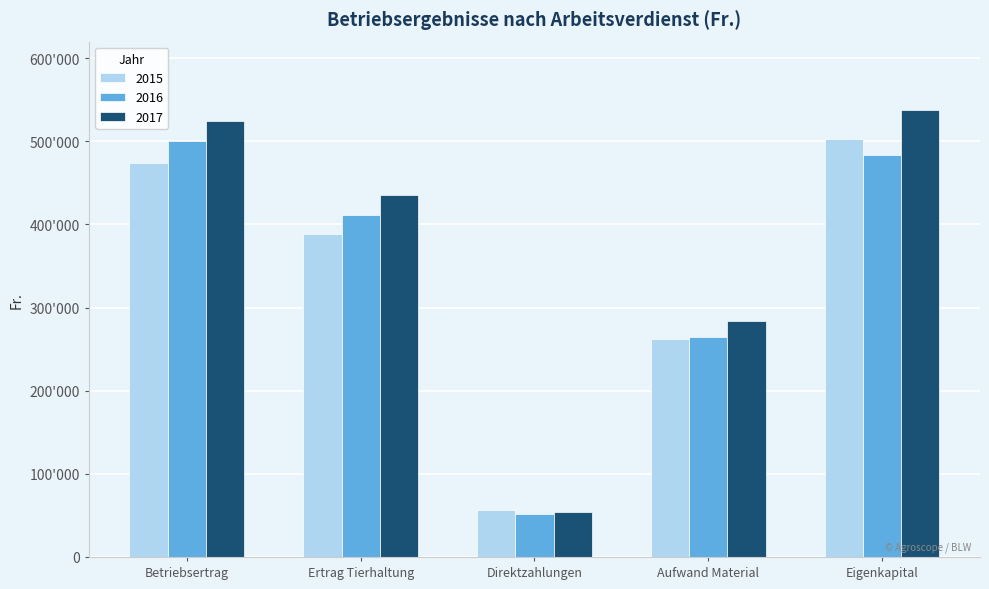

Is the value of 2017 at Ertrag Tierhaltung greater than the value of 2016 at Ertrag Tierhaltung?

Yes